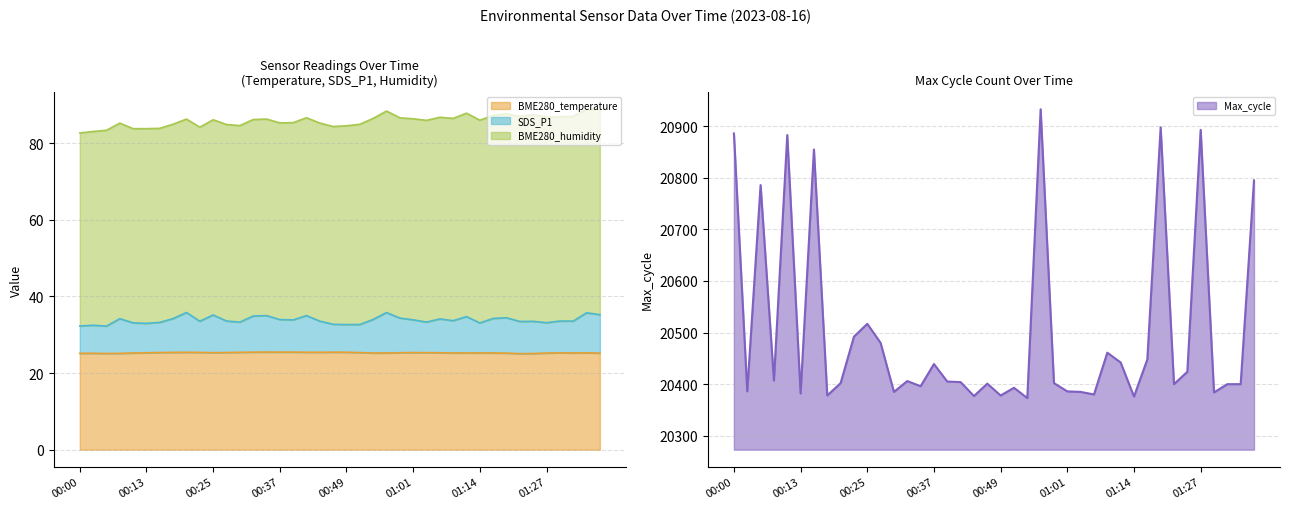

Is it true that Max_cycle equals 8035.7 at 01:14?

False